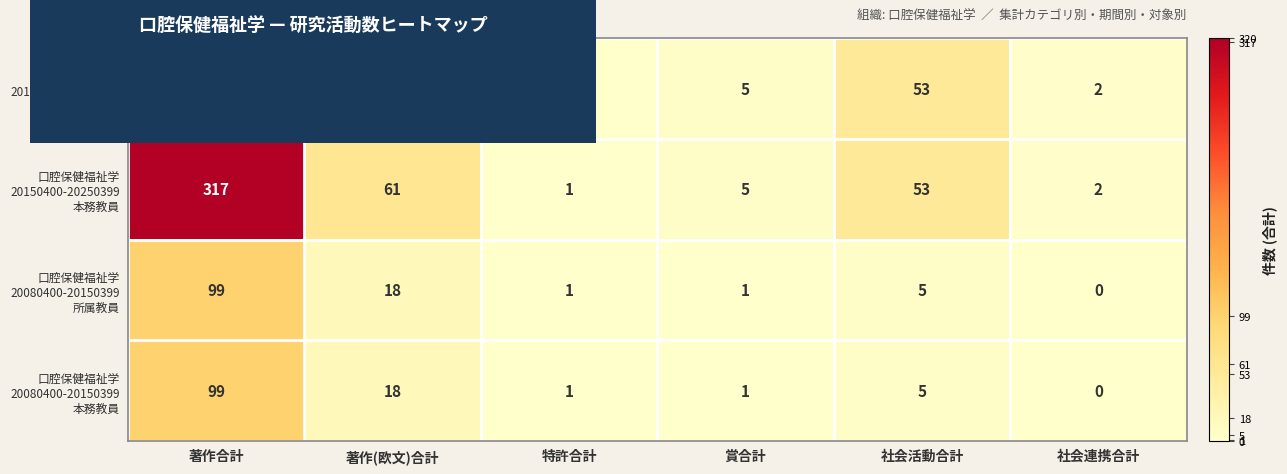

What is the total value across all series at 著作合計?

832